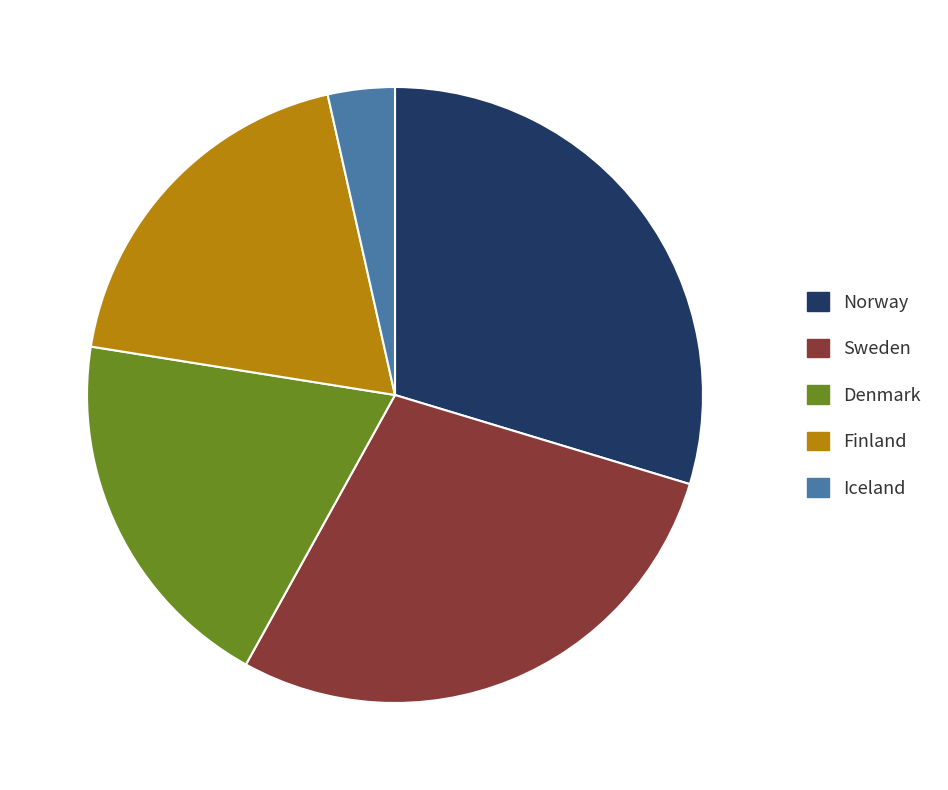

True or false: Iceland accounts for 4% of the total.

True